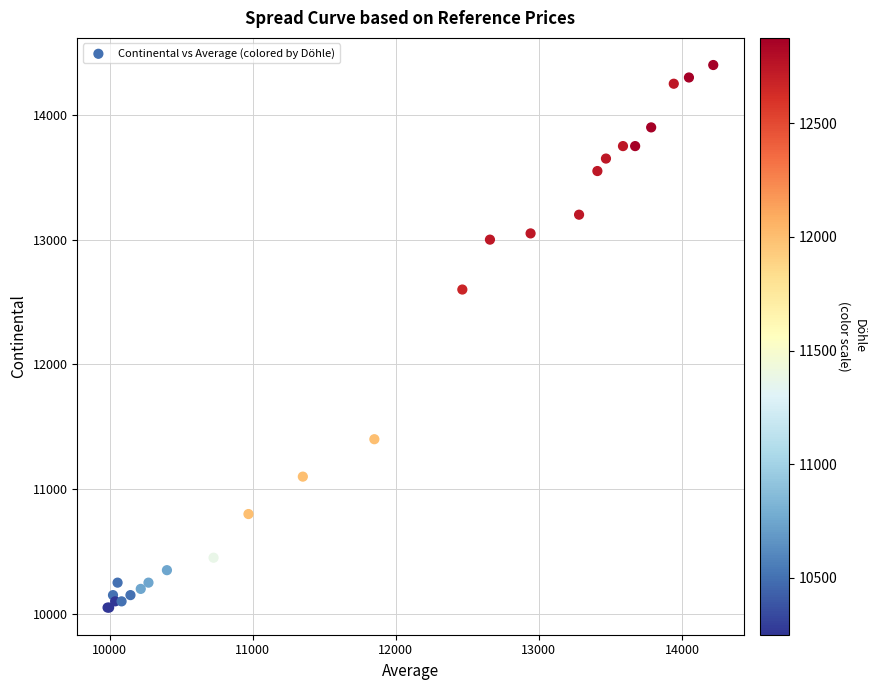

What Y value in the scatter plot is closest to 12225?

12600